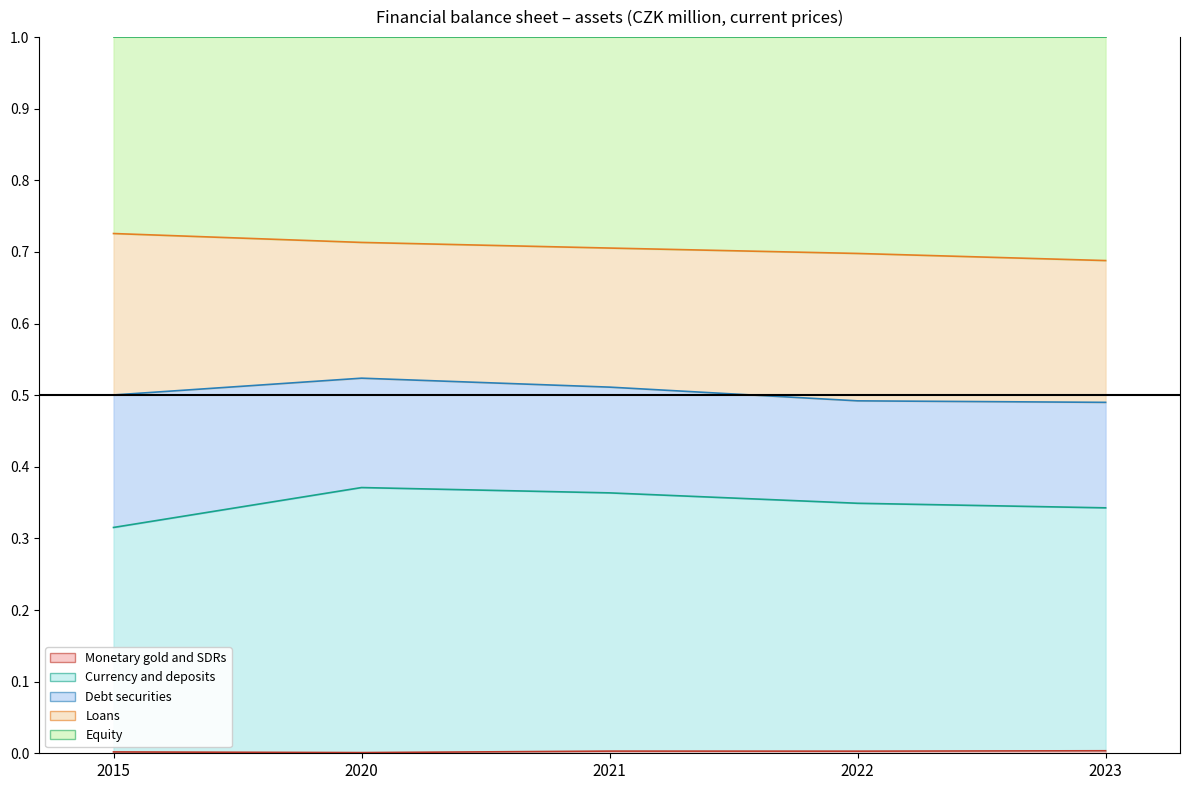

Reading left to right, list all the values displayed in this chart.

Monetary gold and SDRs: 0.0	0.0	0.0	0.0	0.0
Currency and deposits: 0.3	0.4	0.4	0.3	0.3
Debt securities: 0.5	0.5	0.5	0.5	0.5
Loans: 0.7	0.7	0.7	0.7	0.7
Equity: 1.0	1.0	1.0	1.0	1.0